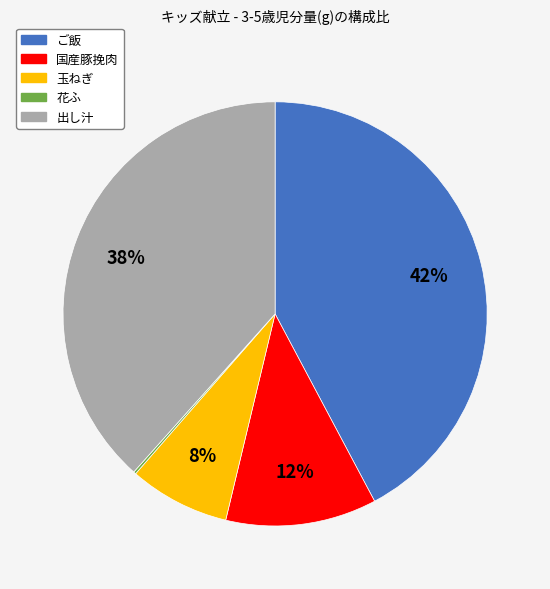

True or false: 玉ねぎ accounts for 8% of the total.

True